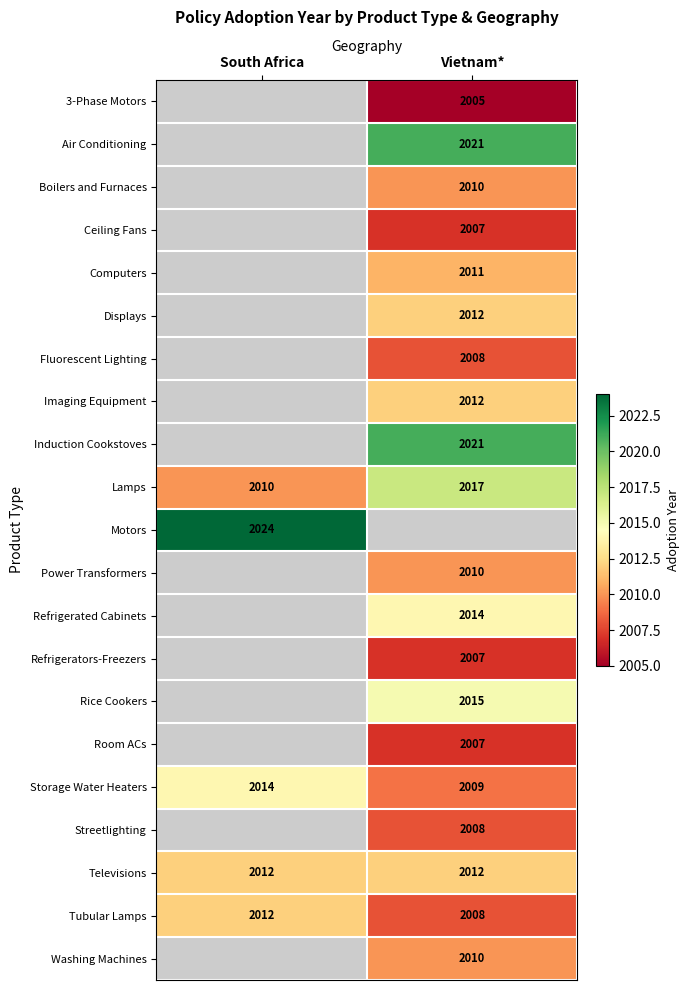

True or false: Displays has a value of 2012 at Vietnam*.

True